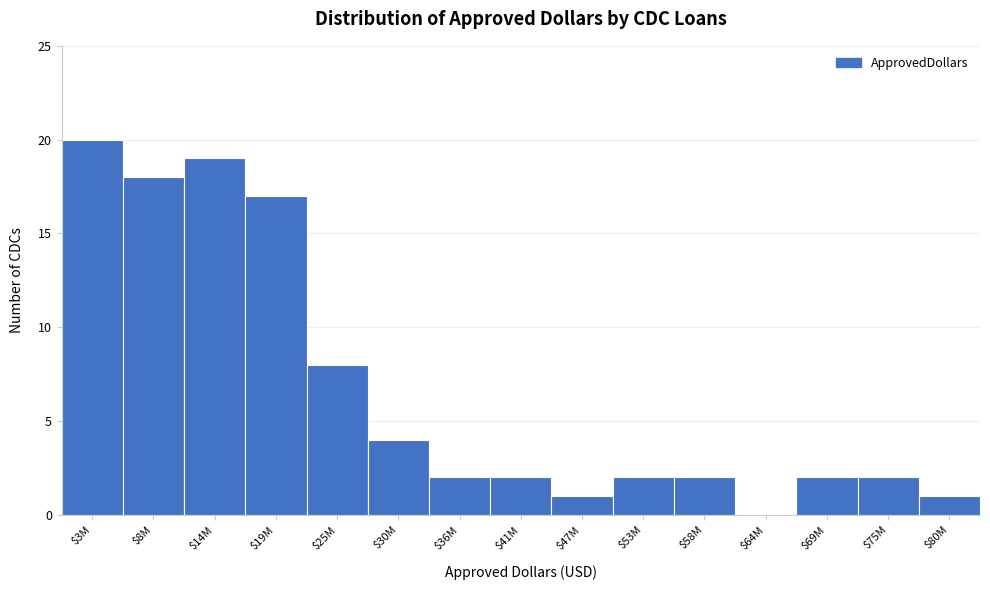

What is the greatest value displayed?

20